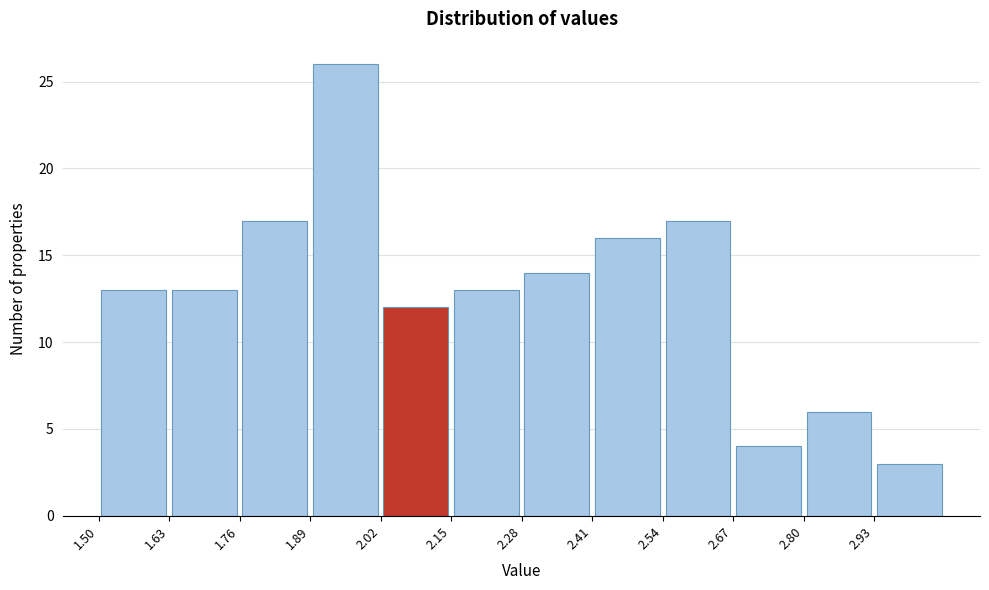

Reading left to right, transcribe this chart: for each bar, give the range it covers on the x-axis and its height. Neither the bar edges nor the heights are printed on the chart, so give them approximately, as read against the axes.

1.50 to 1.63: 13
1.63 to 1.76: 13
1.76 to 1.89: 17
1.89 to 2.02: 26
2.02 to 2.15: 12
2.15 to 2.28: 13
2.28 to 2.41: 14
2.41 to 2.54: 16
2.54 to 2.67: 17
2.67 to 2.80: 4
2.80 to 2.93: 6
2.93 to 3.06: 3